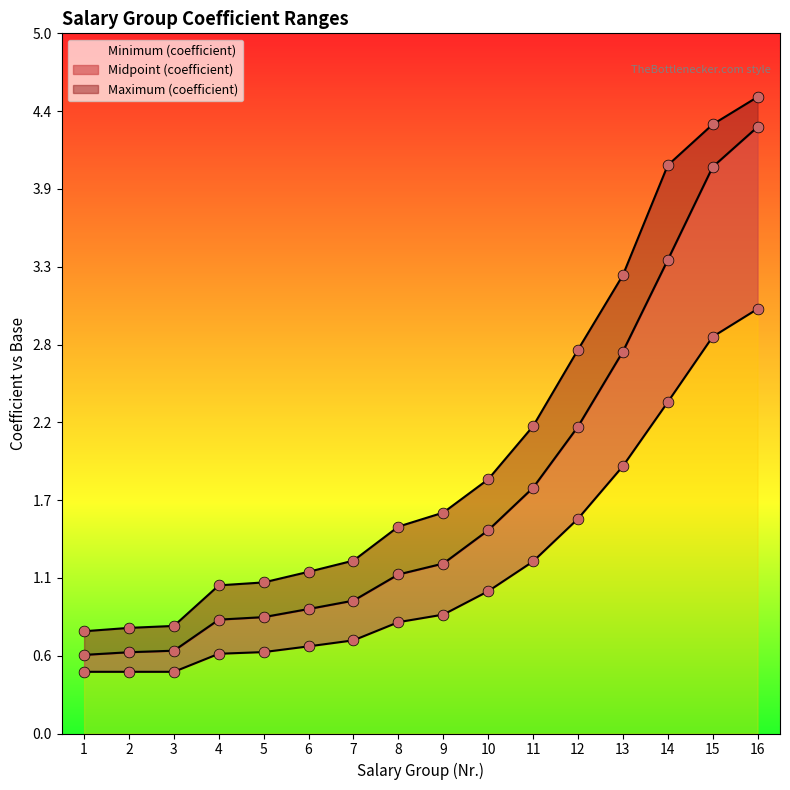

At how many categories does at least one series exceed 4?

3